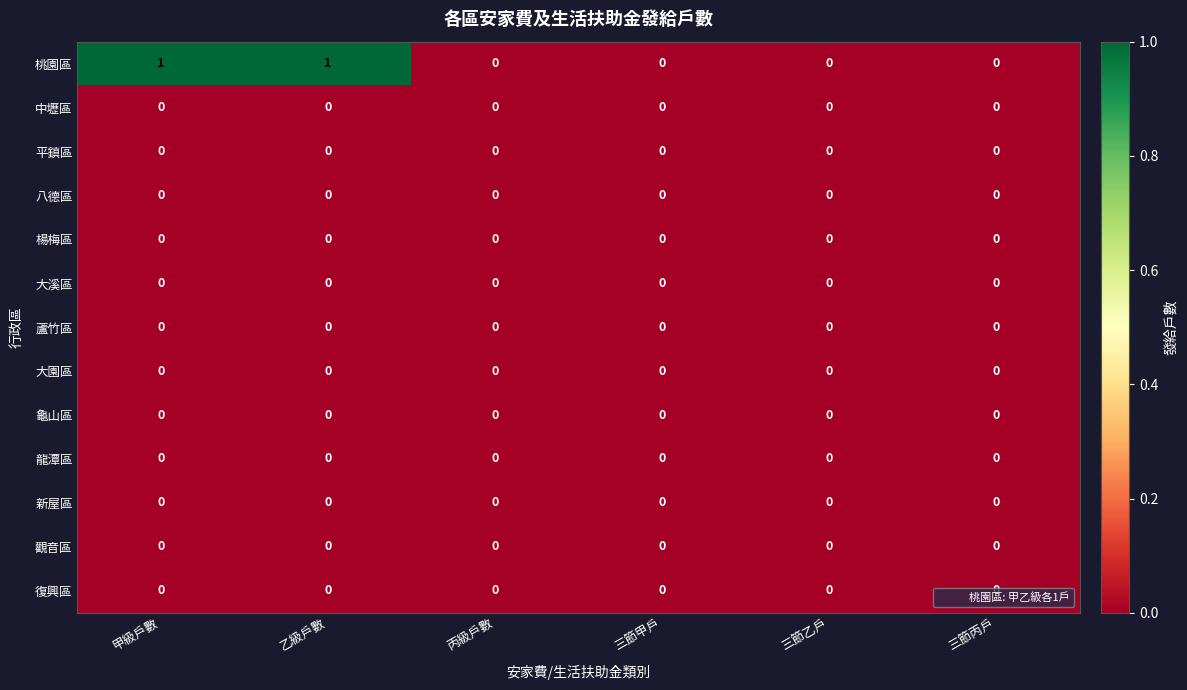

Which series has the widest spread of values?

桃園區